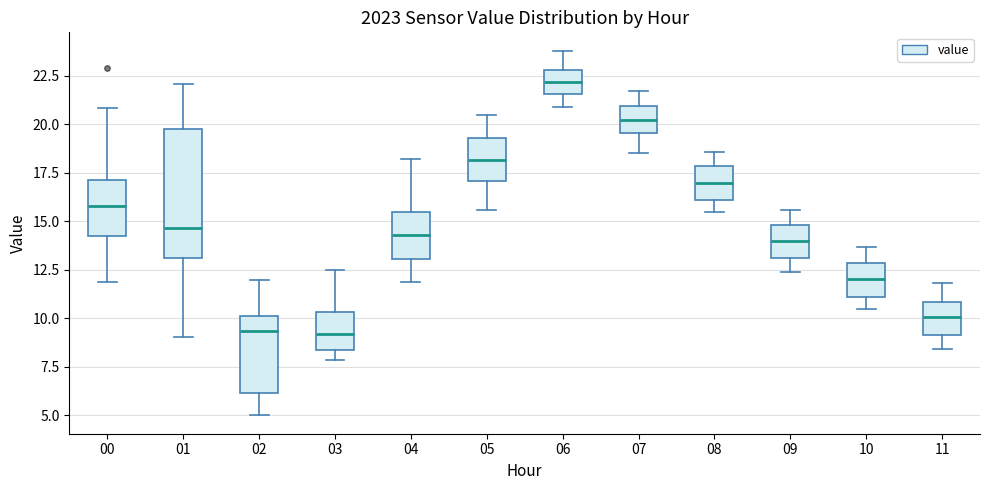

Which box has the highest median line?

06